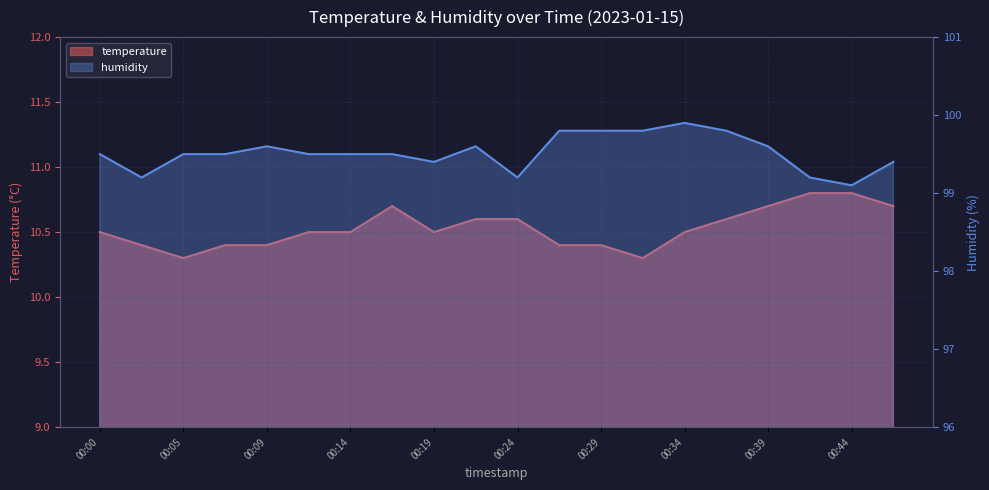

True or false: humidity has a value of 99.6 at 00:22.

True